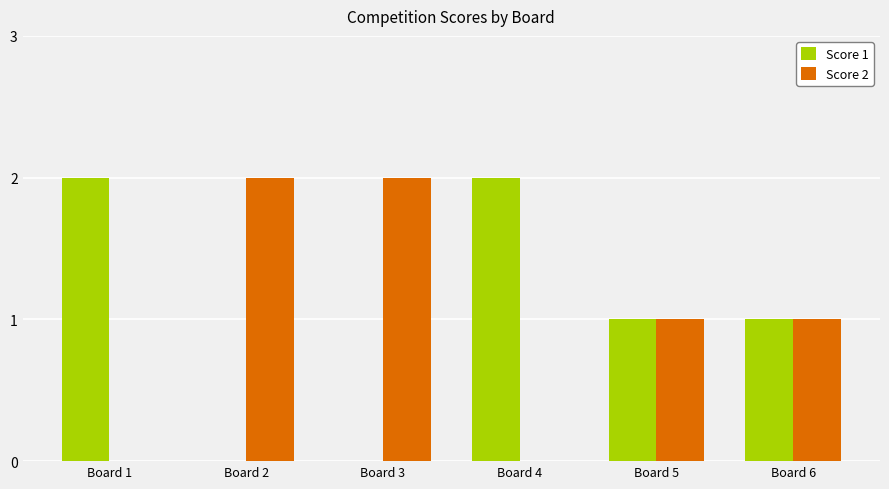

How many series are shown in this chart?

2